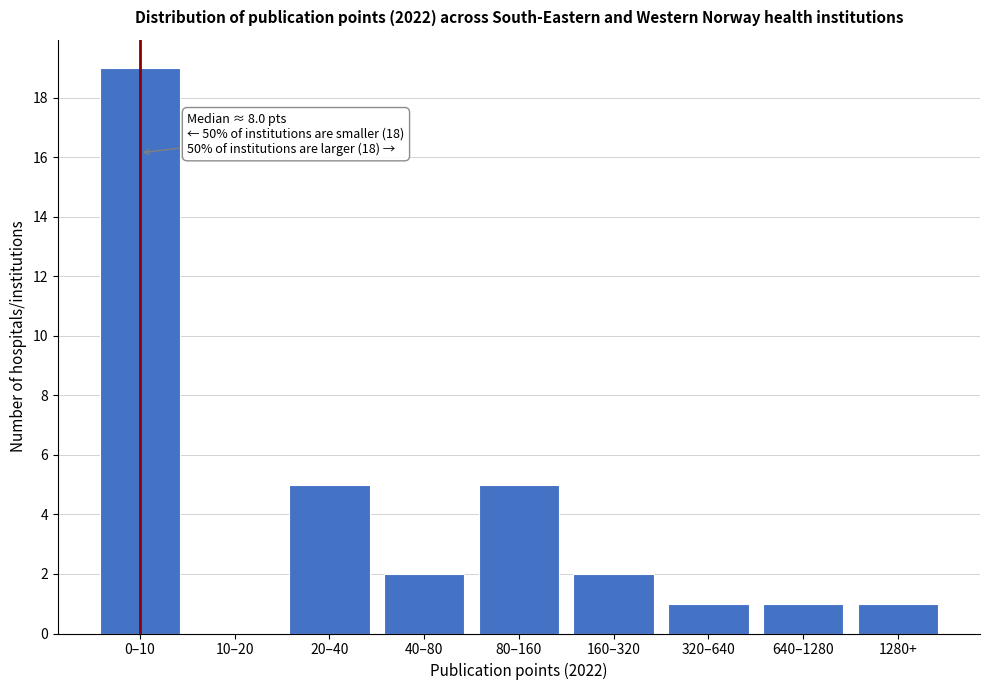

Reading left to right, list all the values displayed in this chart.

0–10=19	10–20=0	20–40=5	40–80=2	80–160=5	160–320=2	320–640=1	640–1280=1	1280+=1